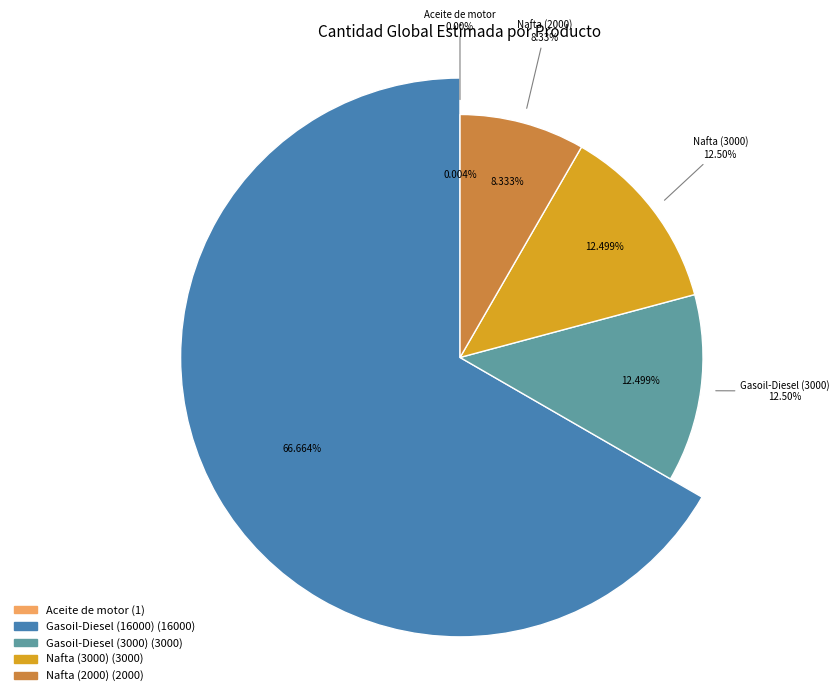

To the nearest percent, what portion does Nafta (2000) represent?

8%